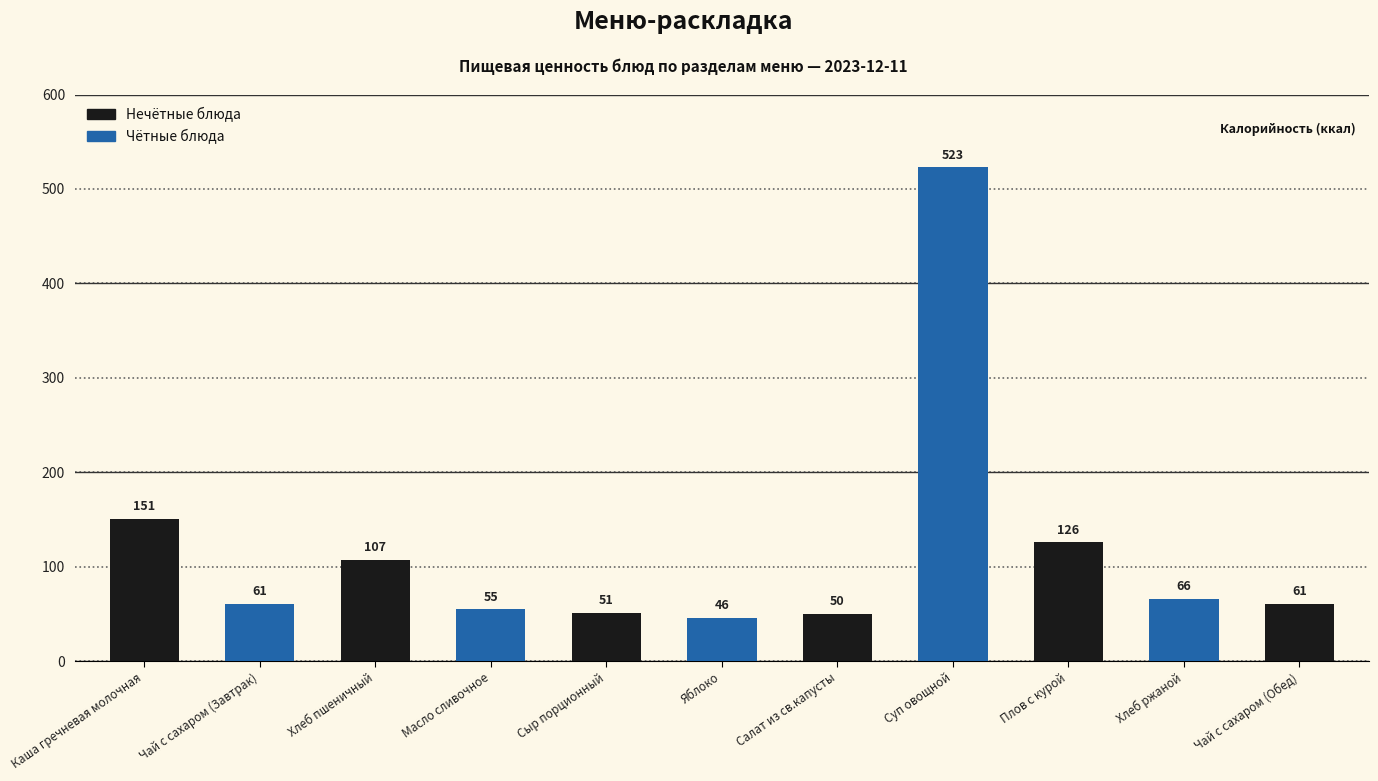

What is the difference between the maximum and second lowest values?

473